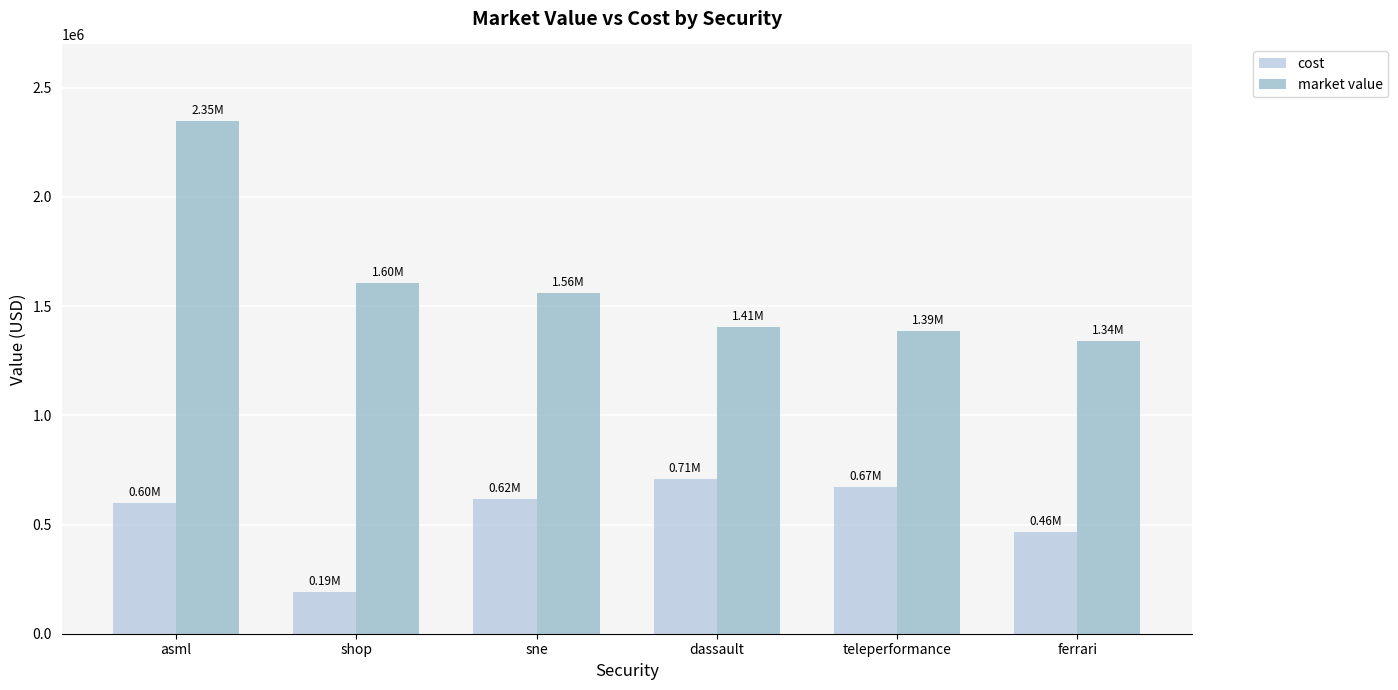

What is the value of the cost bar at the 2nd from the left?

190870